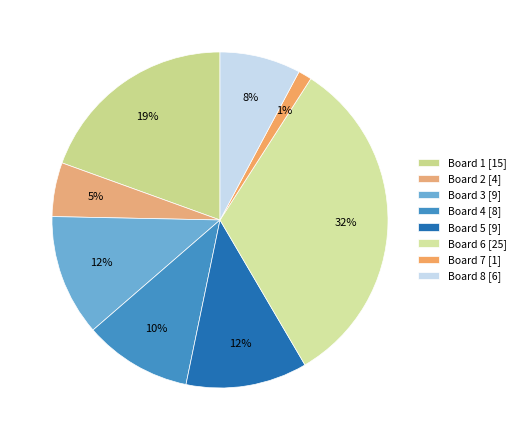

Approximately how many times larger is the value at Board 2 compared to Board 5?

0.4